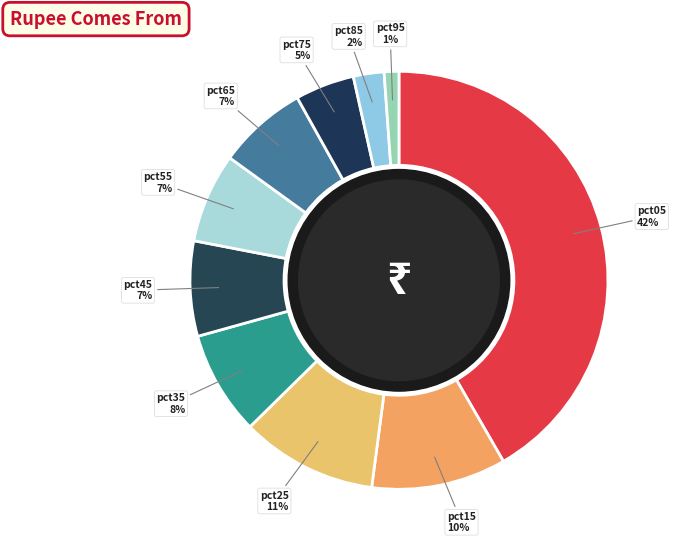

To the nearest percent, what portion does pct75 represent?

5%